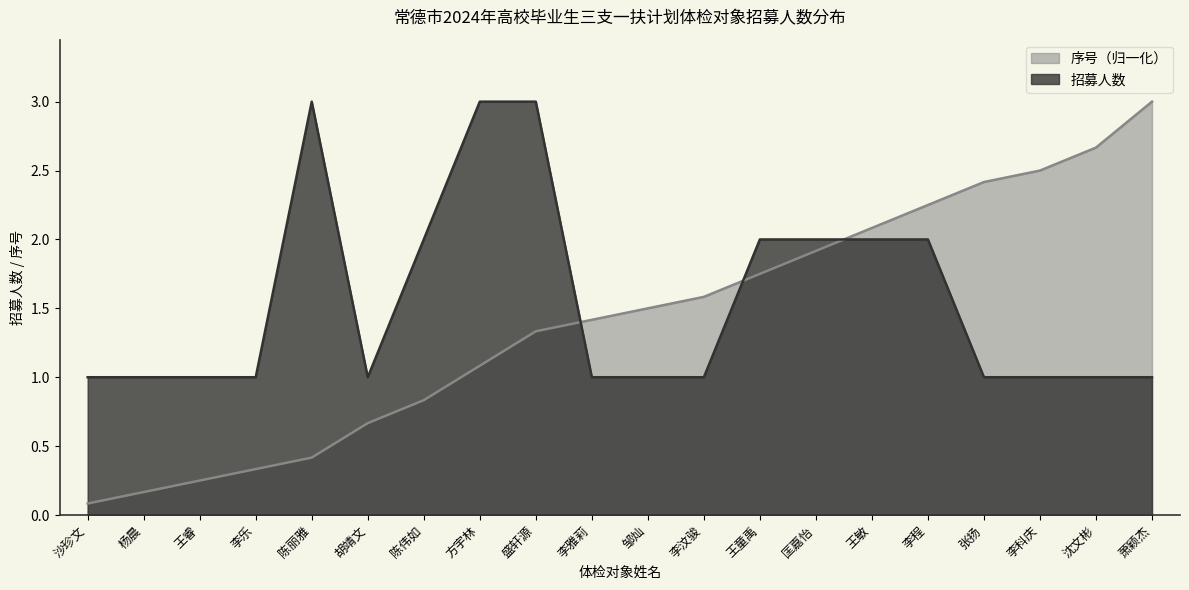

At which category does 招募人数 reach its first local valley?

胡靖文